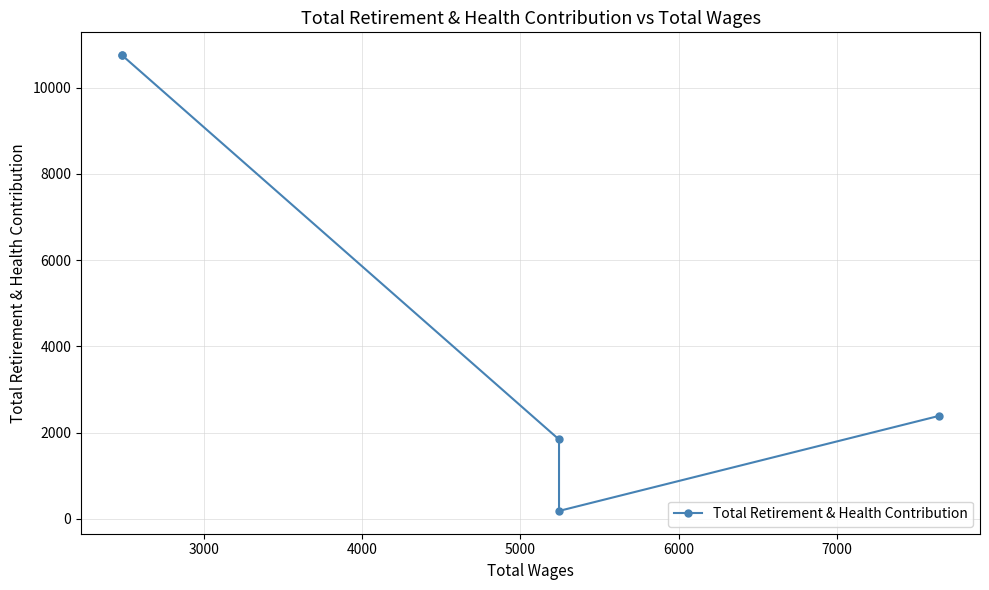

How many data points are above 2388?

2